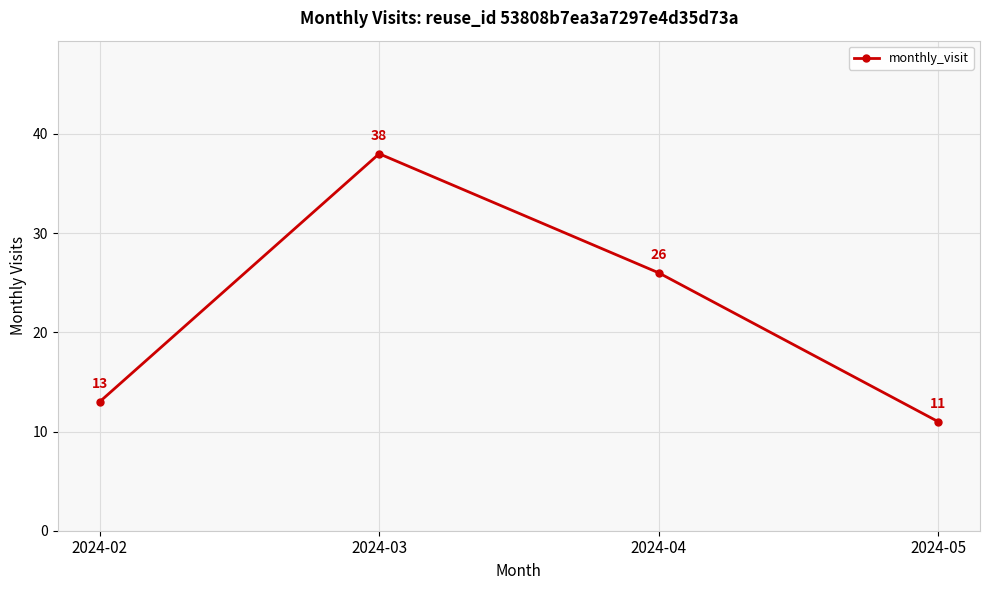

What is the difference between the second highest and minimum values?

15